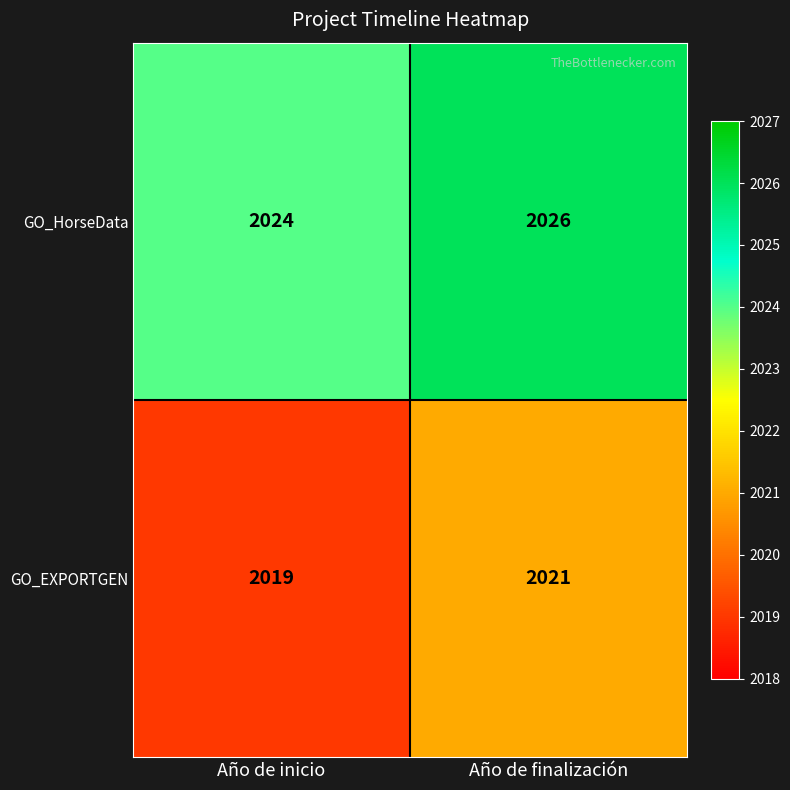

The GO_EXPORTGEN series shows 2651 at Año de finalización. True or false?

False